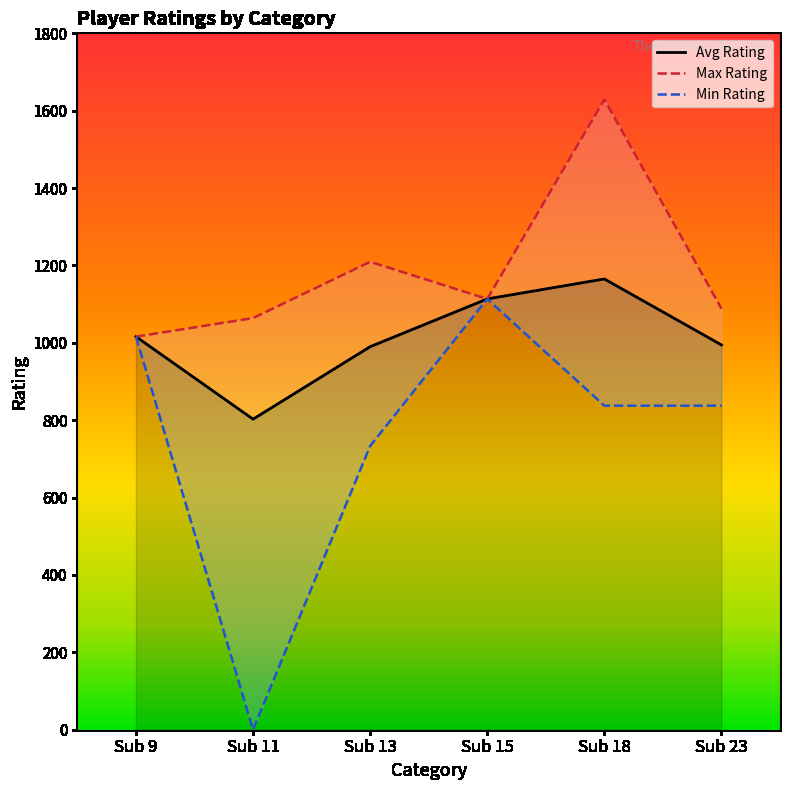

Between Sub 11 and Sub 13, which series saw the biggest shift?

Min Rating